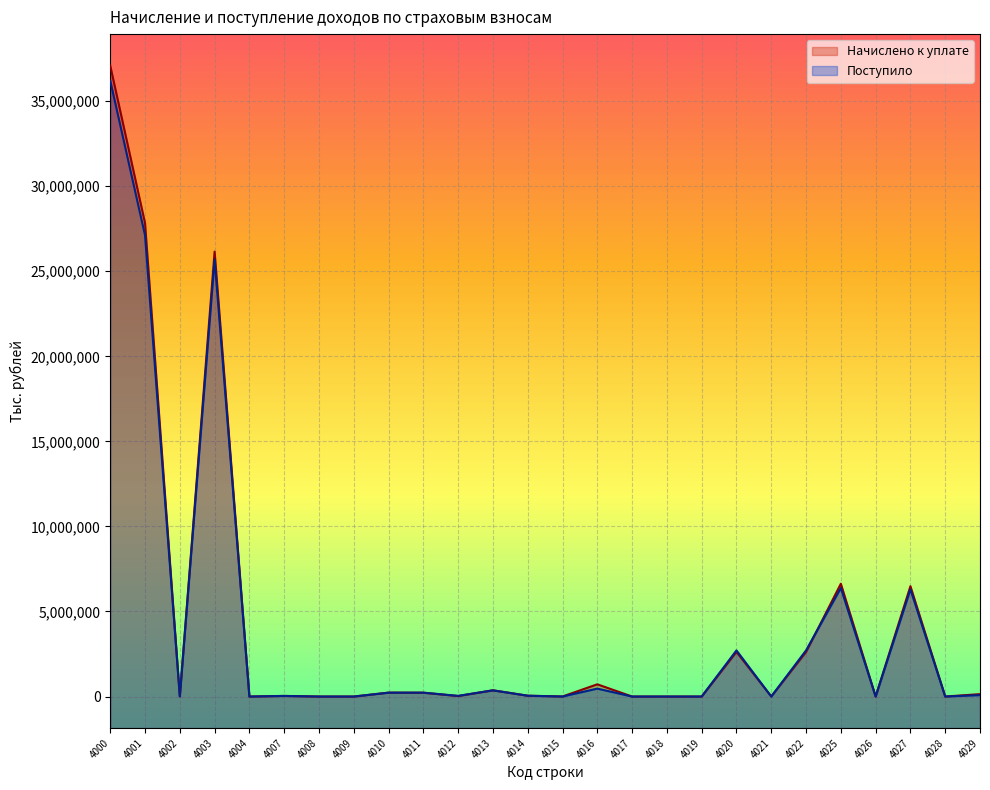

What is the total value across all series at 4017?

137